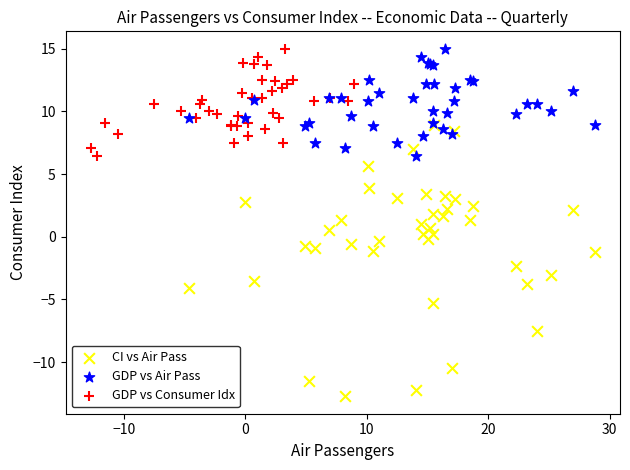

Which series reaches the minimum Y coordinate?

CI vs Air Pass